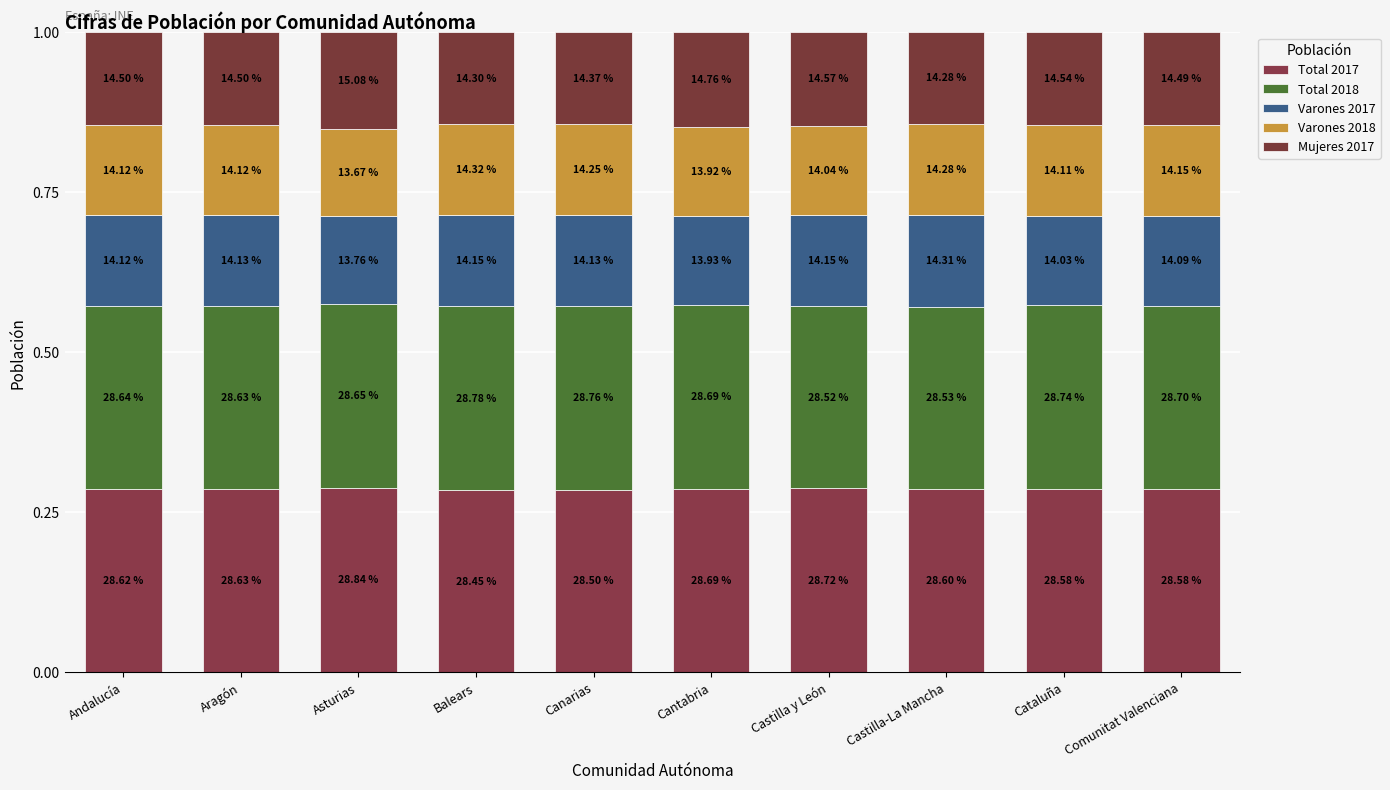

Rank the series by their maximum value, from highest to lowest.

Total 2017, Total 2018, Mujeres 2017, Varones 2018, Varones 2017